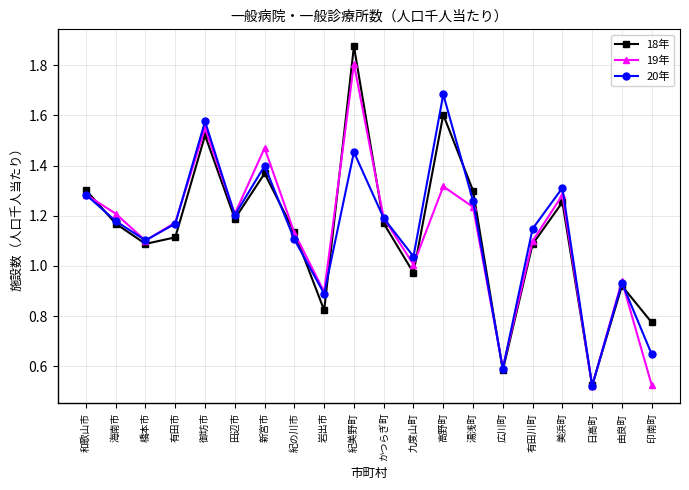

True or false: 20年 has a value of 0.9 at 由良町.

True